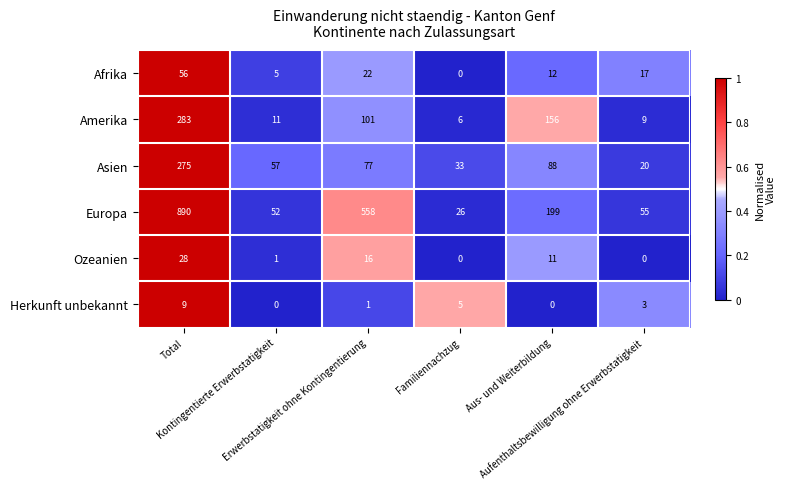

What is the maximum value for Ozeanien?

28